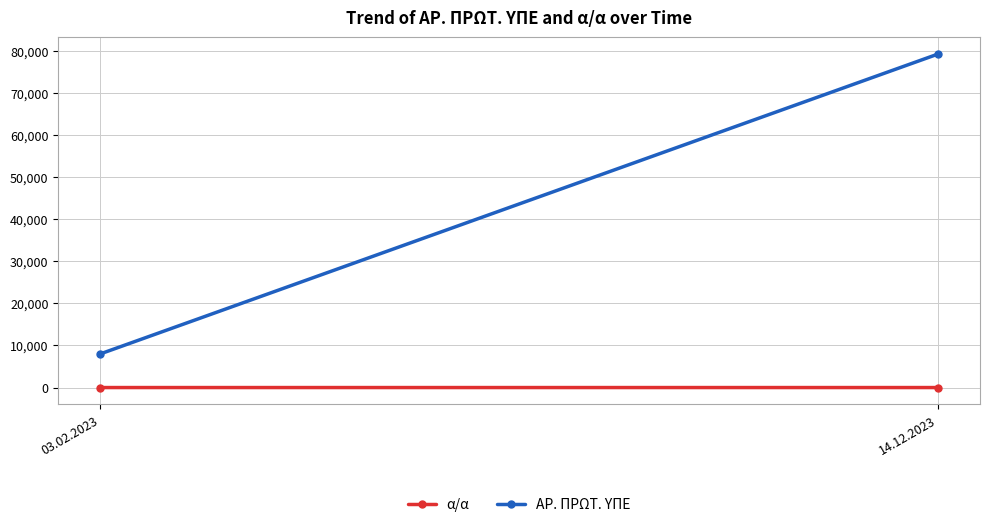

Is the value of ΑΡ. ΠΡΩΤ. ΥΠΕ at 03.02.2023 greater than the value of α/α at 03.02.2023?

Yes